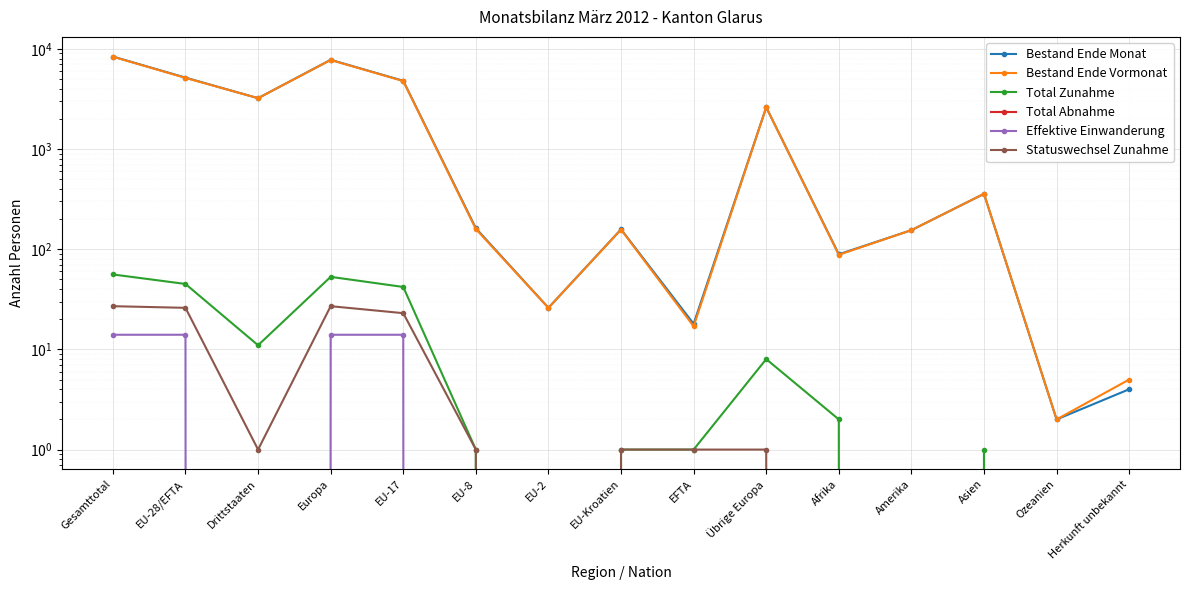

Reading left to right, list all the values displayed in this chart.

Bestand Ende Monat: 8384	5165	3219	7777	4801	162	26	158	18	2612	89	155	357	2	4
Bestand Ende Vormonat: 8351	5131	3220	7743	4772	159	26	157	17	2612	88	155	358	2	5
Total Zunahme: 56	45	11	53	42	1	0	1	1	8	2	0	1	0	0
Total Abnahme: -30	-20	-10	-28	-18	-2	0	0	0	-8	0	0	-2	0	0
Effektive Einwanderung: 14	14	0	14	14	0	0	0	0	0	0	0	0	0	0
Statuswechsel Zunahme: 27	26	1	27	23	1	0	1	1	1	0	0	0	0	0